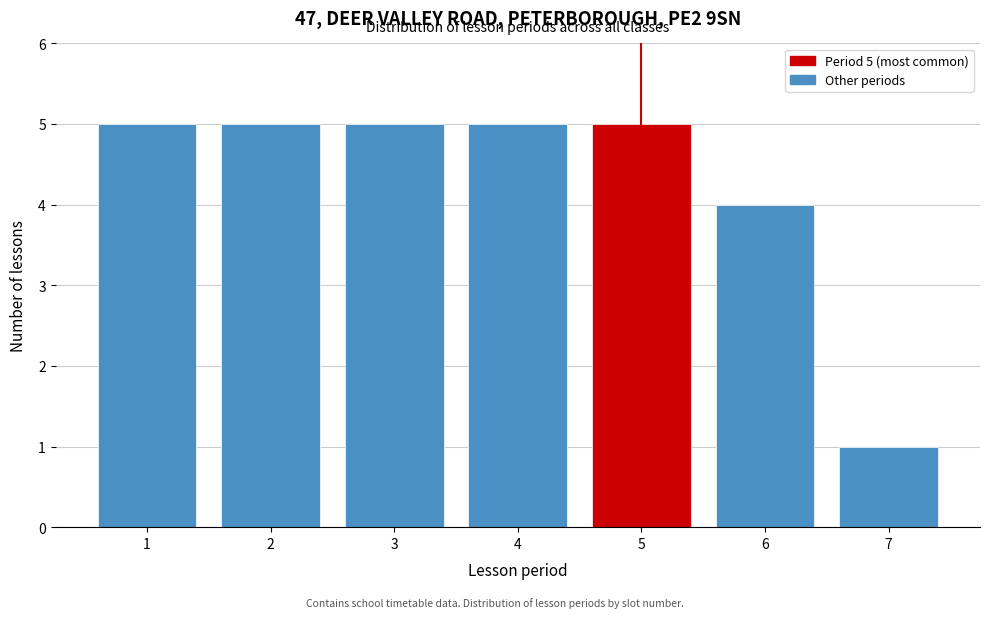

Reading left to right, extract all data points from this chart.

1=5	2=5	3=5	4=5	5=5	6=4	7=1